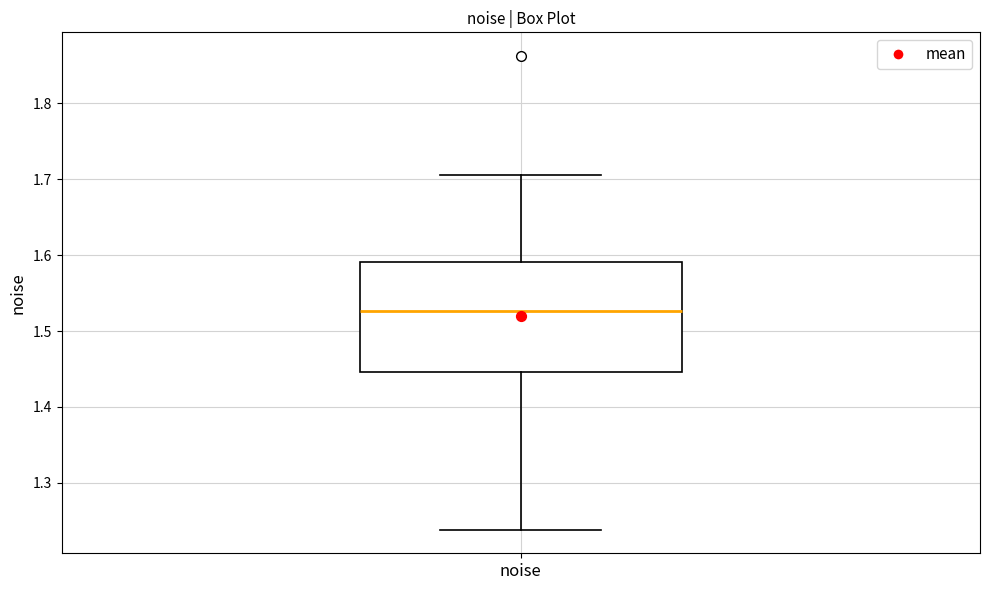

Where is the lower edge of the box for noise on the y-axis? The values are not printed on the chart, so give them approximately, as read against the axis.

1.45